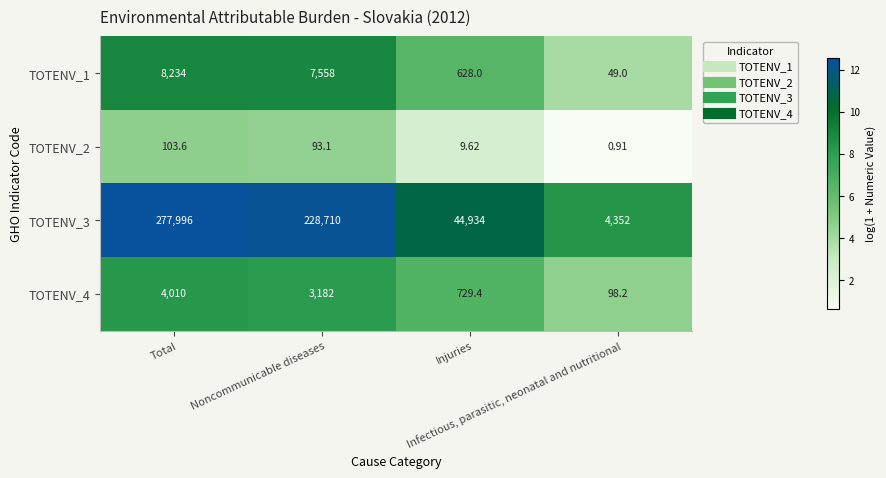

How many distinct data groups are displayed?

4